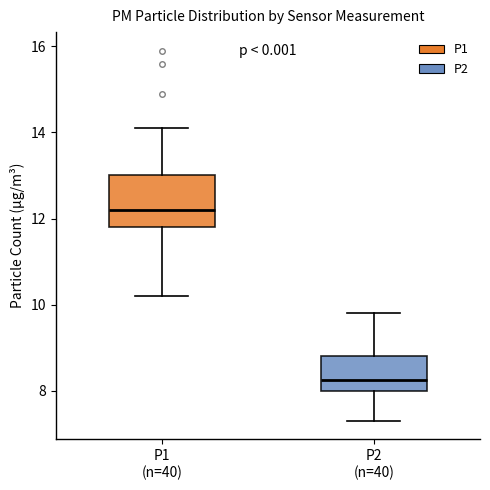

Which box has the lowest median line?

P2 (n=40)